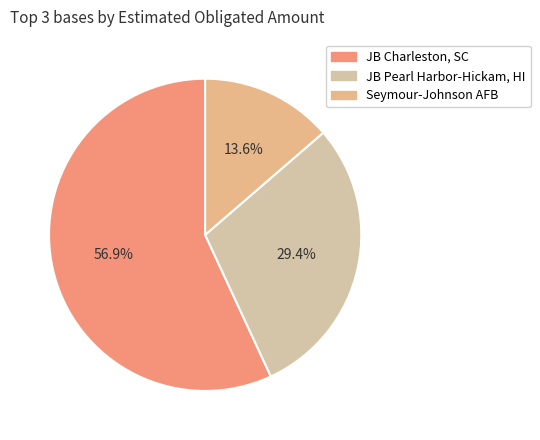

To the nearest percent, what portion does Seymour-Johnson AFB represent?

14%